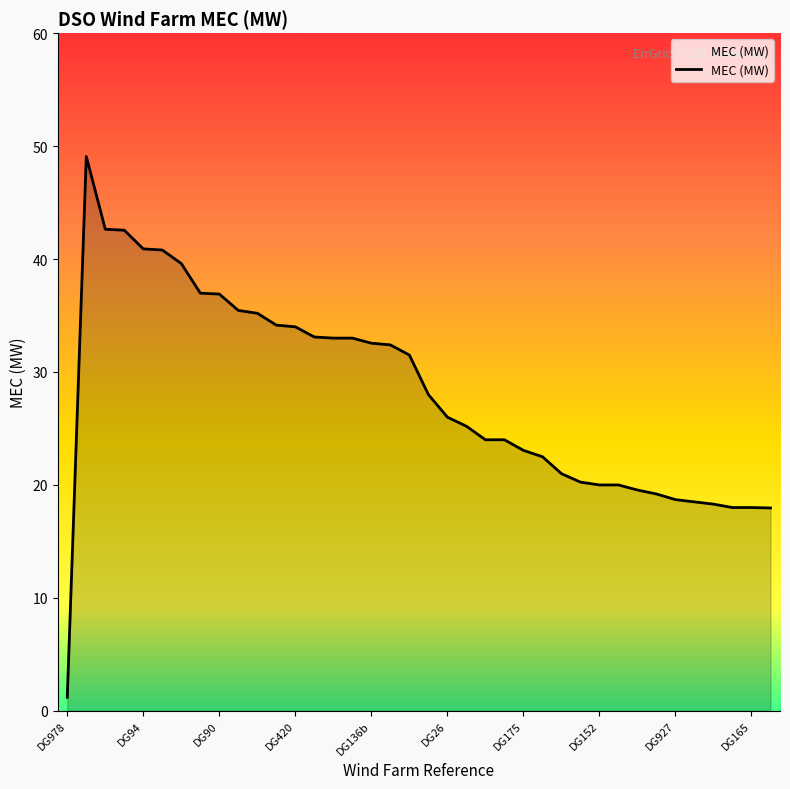

What is the minimum value shown in the chart?

1.2